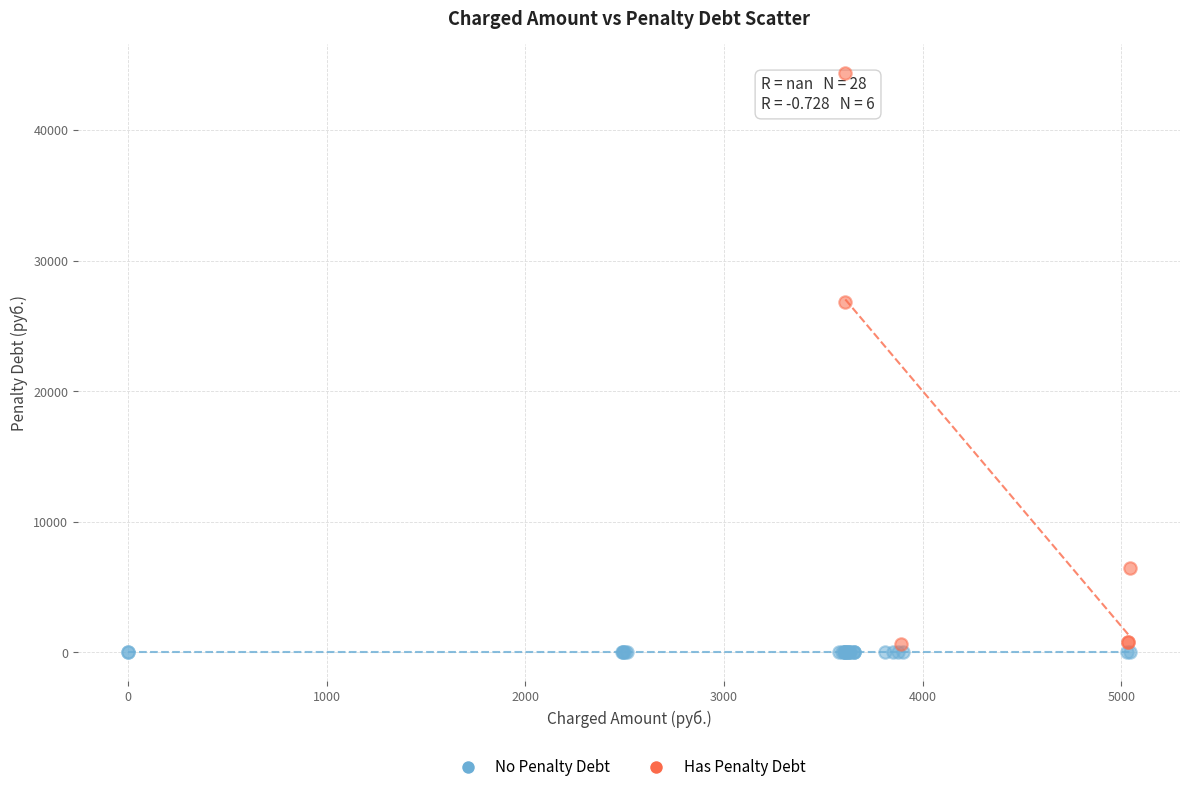

What are all the series names shown in the legend?

No Penalty Debt, Has Penalty Debt